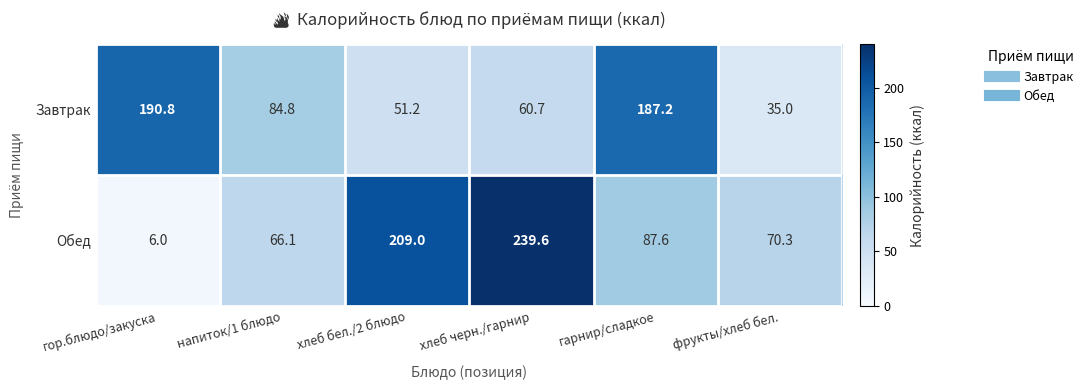

What is the sum of all Обед values?

678.6